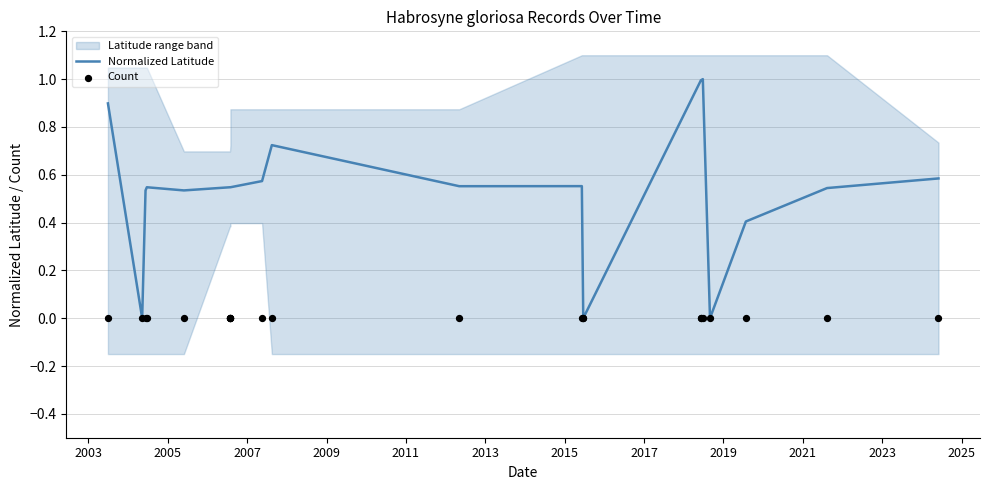

Which series has the largest Y range (max minus min)?

Normalized Latitude